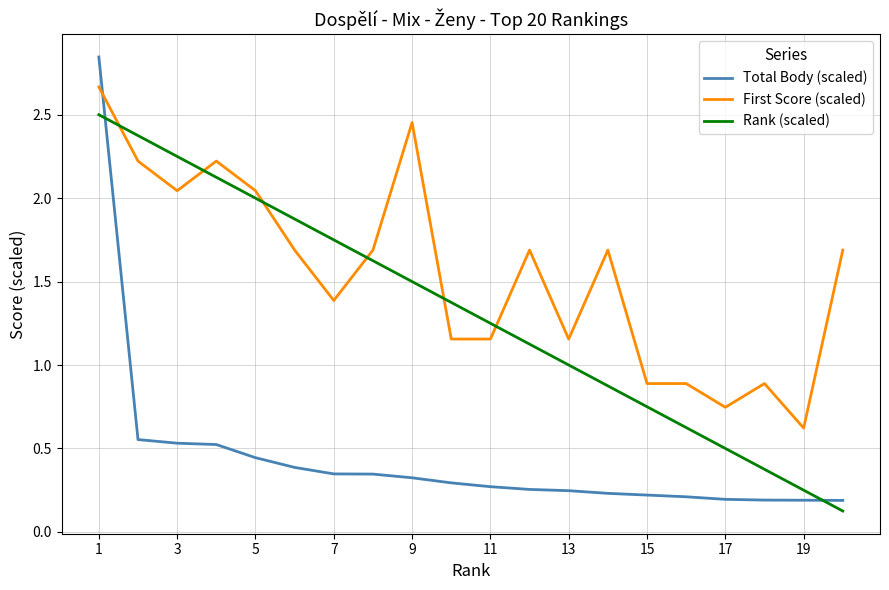

Which series has the widest spread of values?

Total Body (scaled)